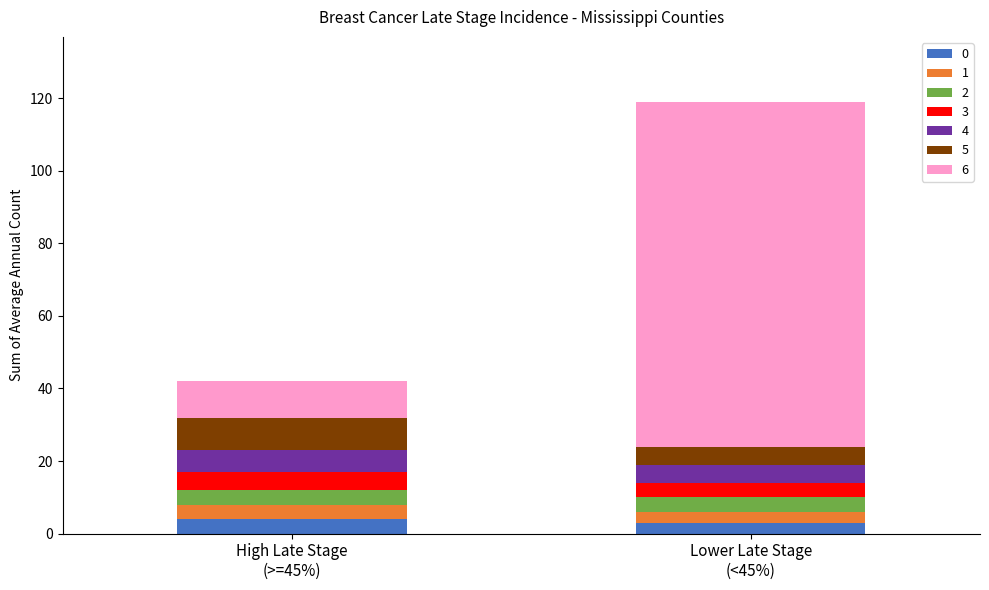

Reading right to left, transcribe the values for 0.

3	4